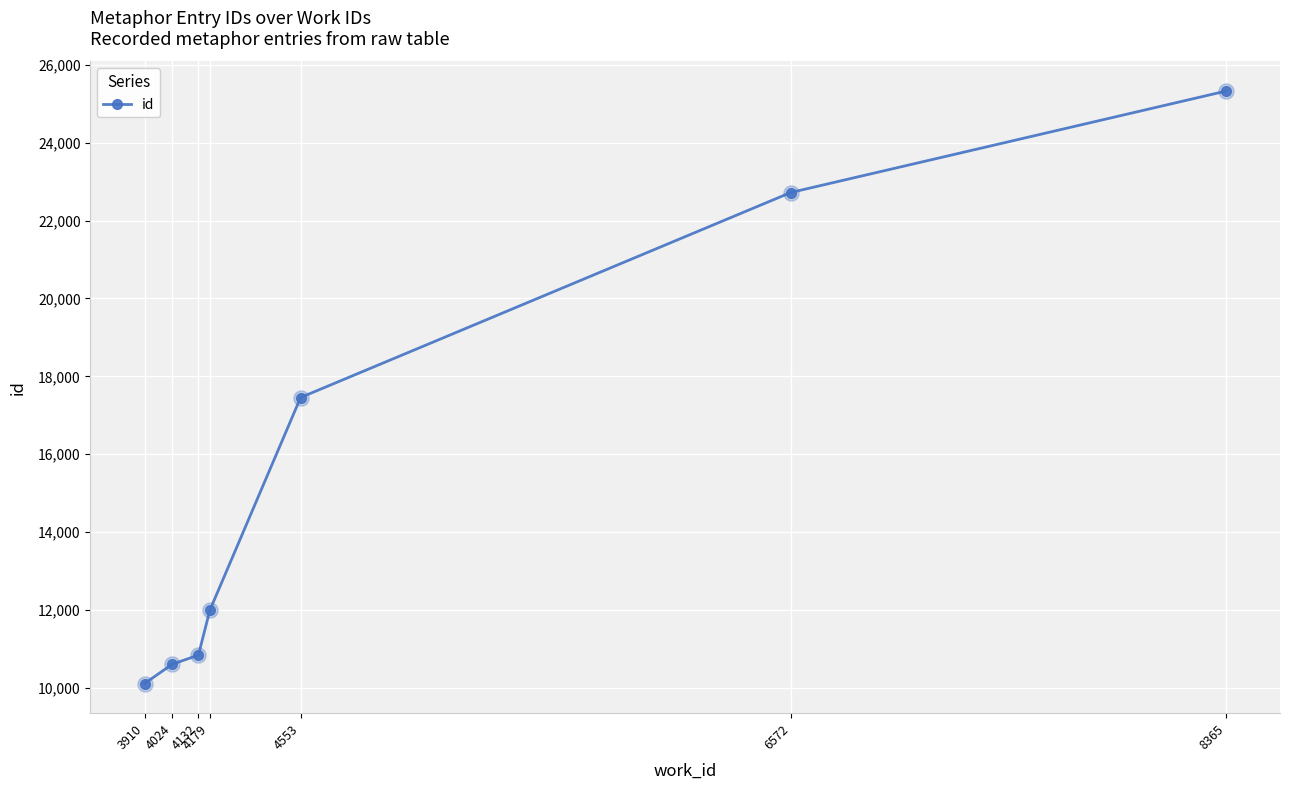

Between 8365 and 4553, which is larger?

8365